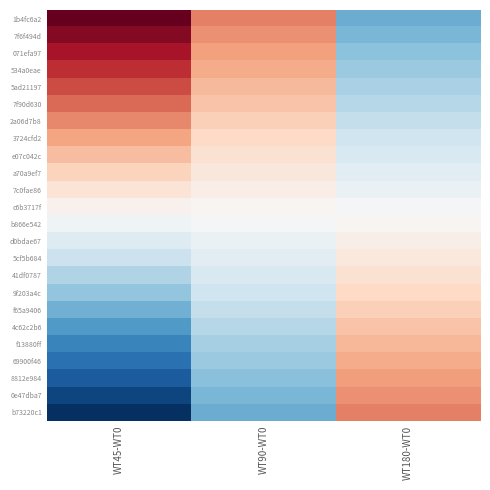

Between WT90-WT0 and WT45-WT0, which is larger?

WT45-WT0